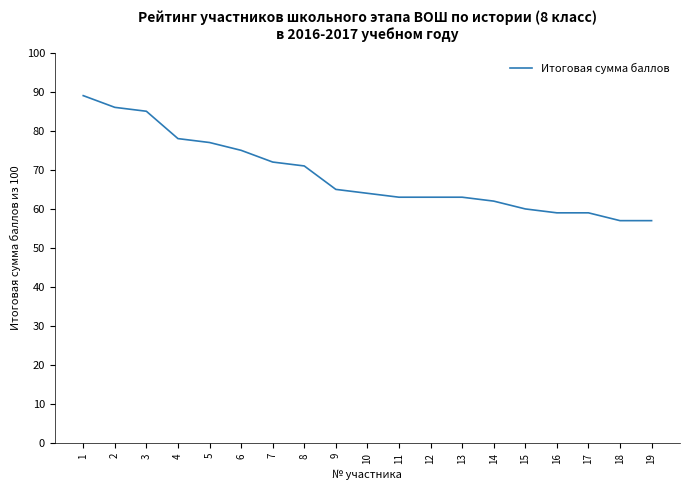

What is the greatest value displayed?

89